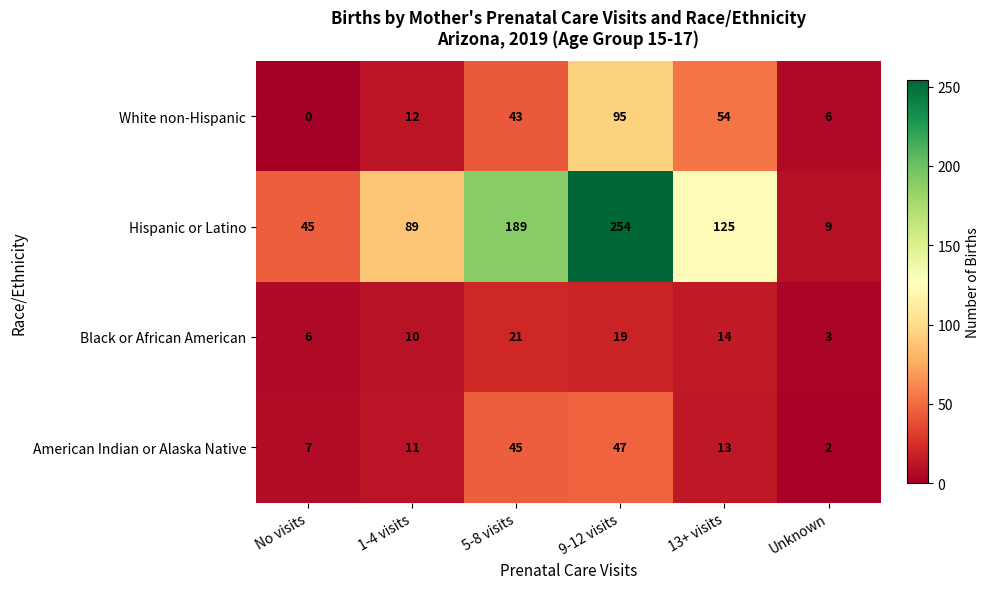

How many series are shown in this chart?

4